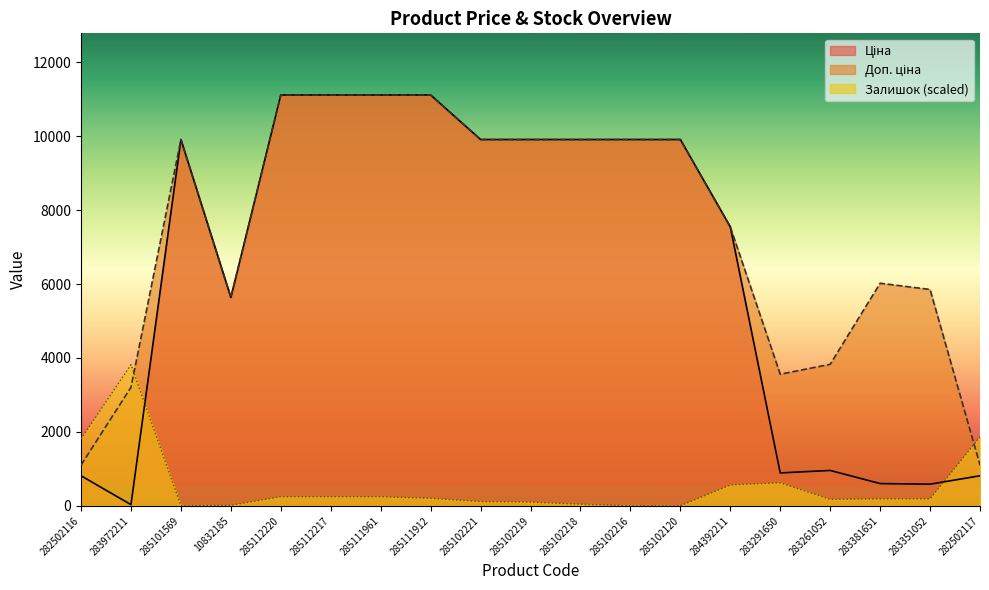

What is the difference between the Залишок values at 285102120 and 283381651?

188.1